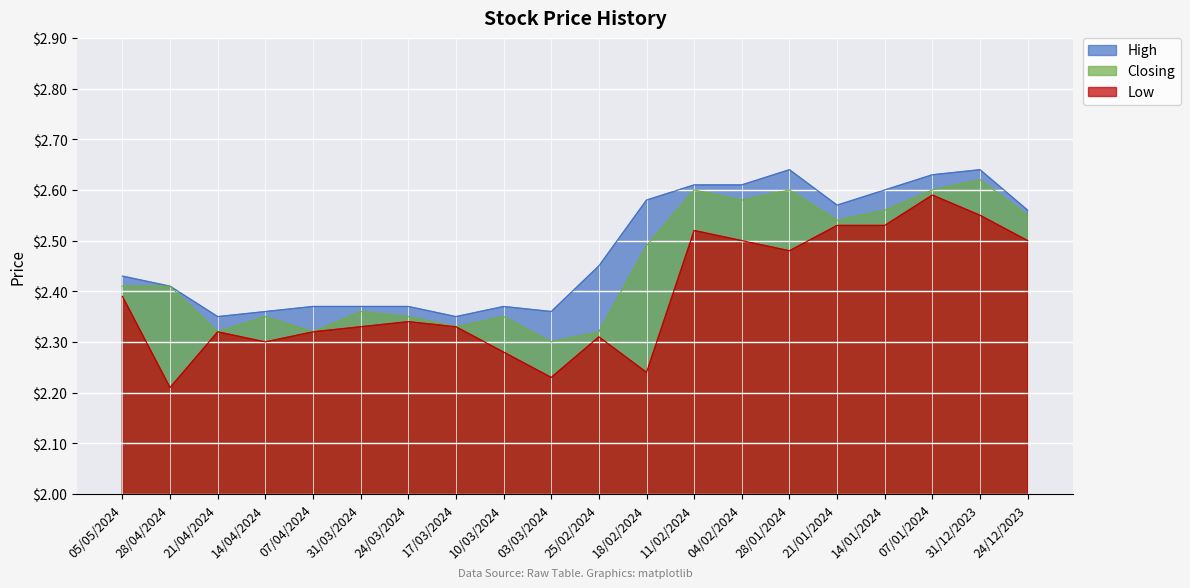

Reading left to right, list all the values displayed in this chart.

High: 05/05/2024=2.4	28/04/2024=2.4	21/04/2024=2.4	14/04/2024=2.4	07/04/2024=2.4	31/03/2024=2.4	24/03/2024=2.4	17/03/2024=2.4	10/03/2024=2.4	03/03/2024=2.4	25/02/2024=2.5	18/02/2024=2.6	11/02/2024=2.6	04/02/2024=2.6	28/01/2024=2.6	21/01/2024=2.6	14/01/2024=2.6	07/01/2024=2.6	31/12/2023=2.6	24/12/2023=2.6
Closing: 05/05/2024=2.4	28/04/2024=2.4	21/04/2024=2.3	14/04/2024=2.4	07/04/2024=2.3	31/03/2024=2.4	24/03/2024=2.4	17/03/2024=2.3	10/03/2024=2.4	03/03/2024=2.3	25/02/2024=2.3	18/02/2024=2.5	11/02/2024=2.6	04/02/2024=2.6	28/01/2024=2.6	21/01/2024=2.5	14/01/2024=2.6	07/01/2024=2.6	31/12/2023=2.6	24/12/2023=2.5
Low: 05/05/2024=2.4	28/04/2024=2.2	21/04/2024=2.3	14/04/2024=2.3	07/04/2024=2.3	31/03/2024=2.3	24/03/2024=2.3	17/03/2024=2.3	10/03/2024=2.3	03/03/2024=2.2	25/02/2024=2.3	18/02/2024=2.2	11/02/2024=2.5	04/02/2024=2.5	28/01/2024=2.5	21/01/2024=2.5	14/01/2024=2.5	07/01/2024=2.6	31/12/2023=2.5	24/12/2023=2.5